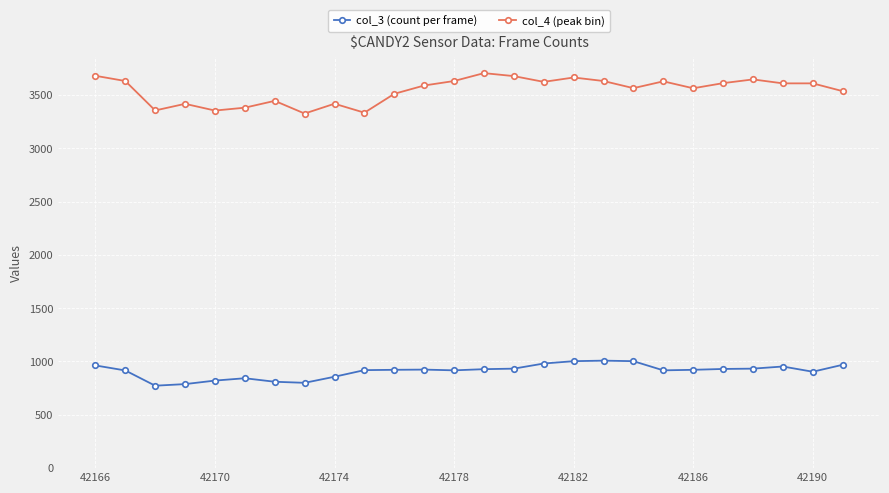

True or false: col_3 (count per frame) has more than 1 points higher than both neighbors.

True